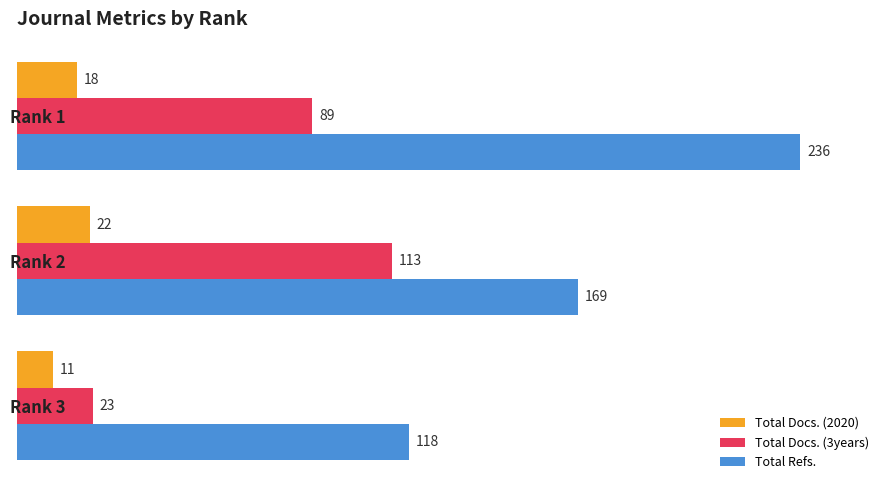

The value of Total Docs. (2020) at Rank 2 is 22. True or false?

True